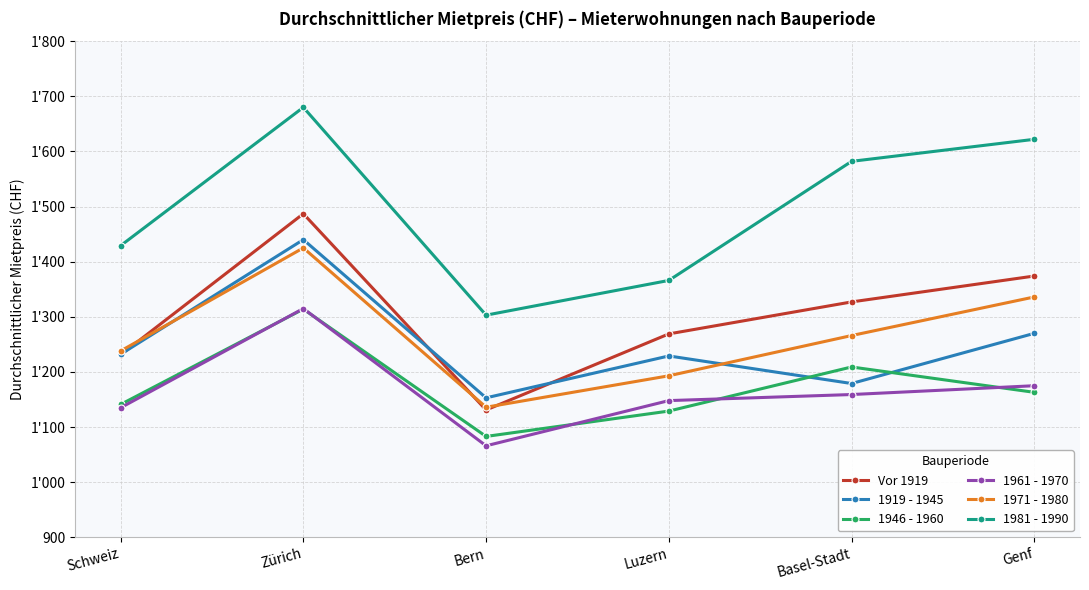

What are all the series names shown in the legend?

Vor 1919, 1919 - 1945, 1946 - 1960, 1961 - 1970, 1971 - 1980, 1981 - 1990